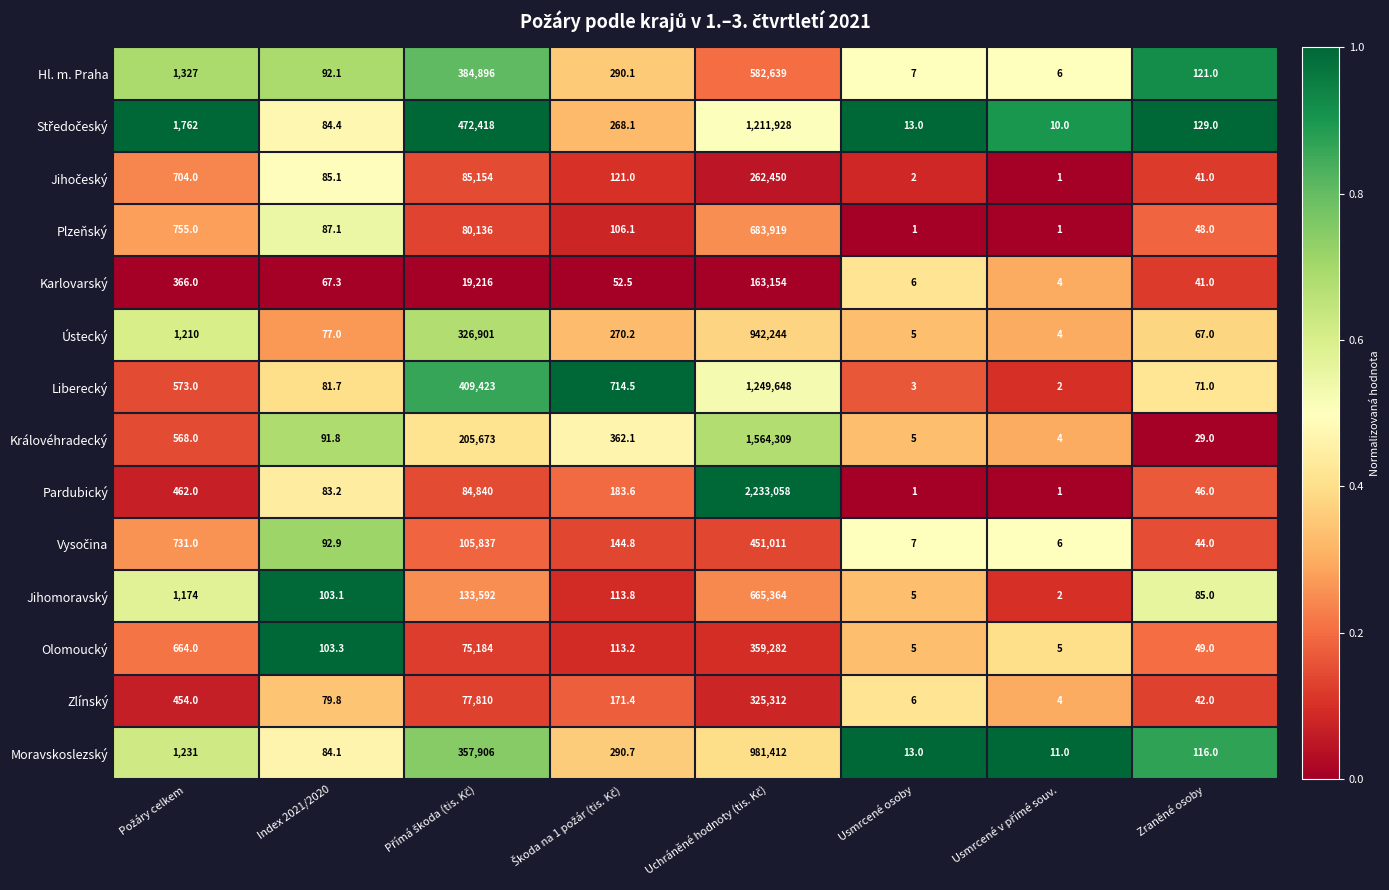

Which series has the largest total across all categories?

Pardubický